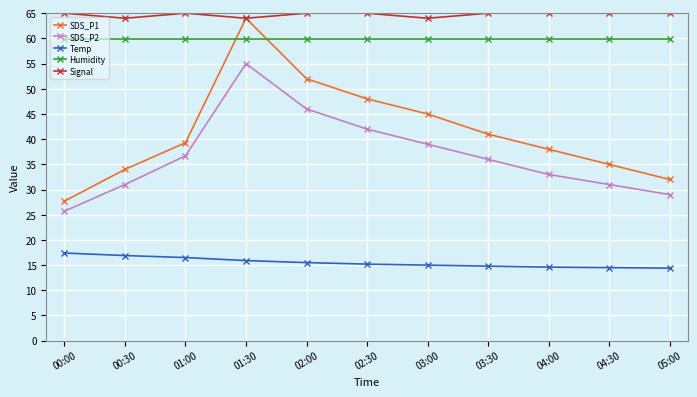

Read the SDS_P2 value at 03:30.

36.0